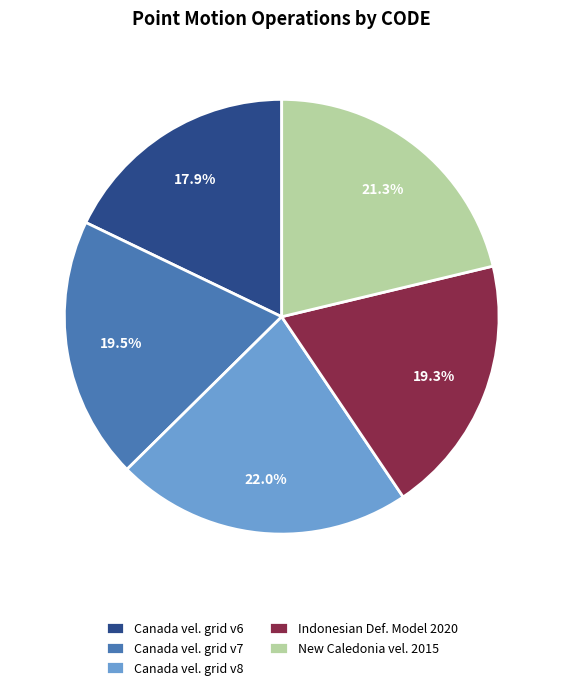

Which has a higher value, New Caledonia vel. 2015 or Canada vel. grid v8?

Canada vel. grid v8